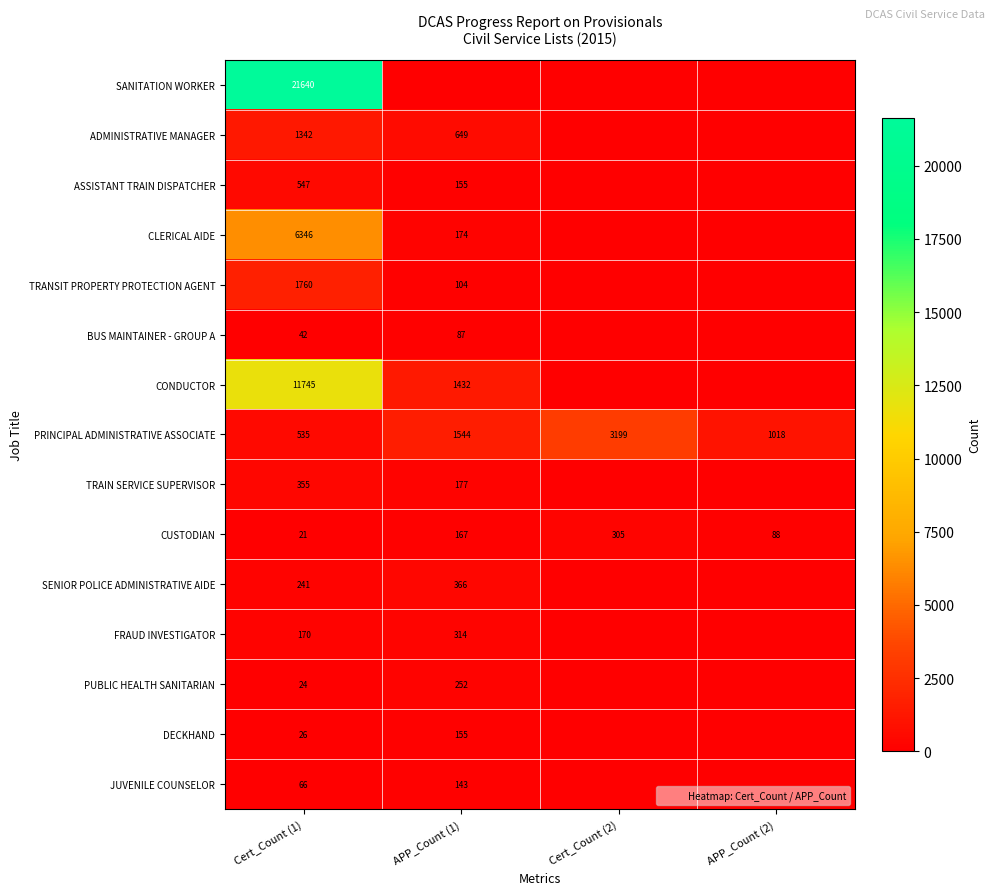

At which label does TRAIN SERVICE SUPERVISOR first exceed 177?

Cert_Count (1)